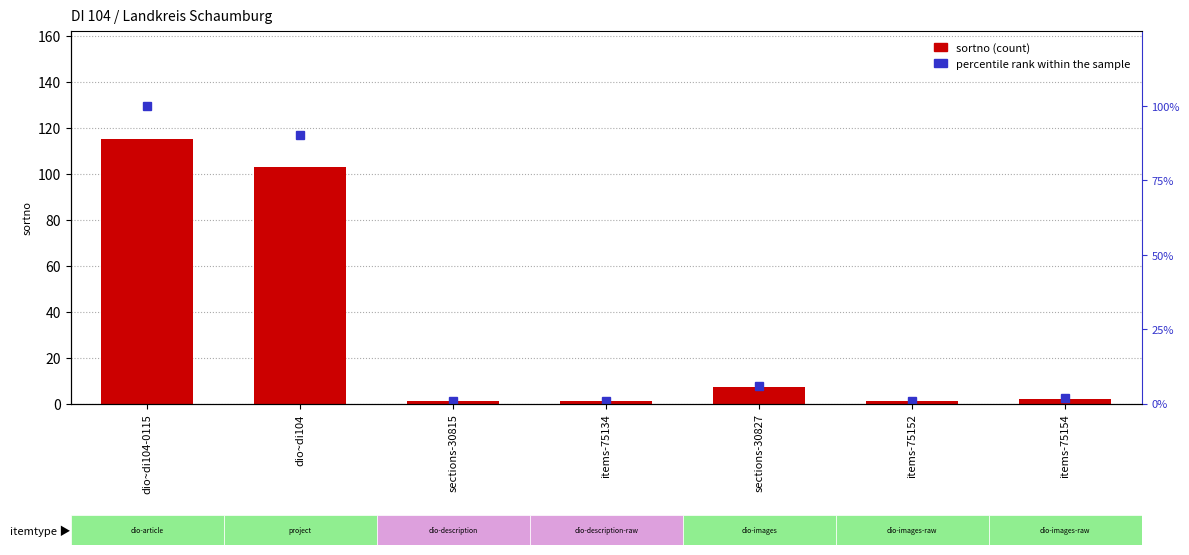

Where is percentile rank within the sample nearest to the value 50?

dio~di104